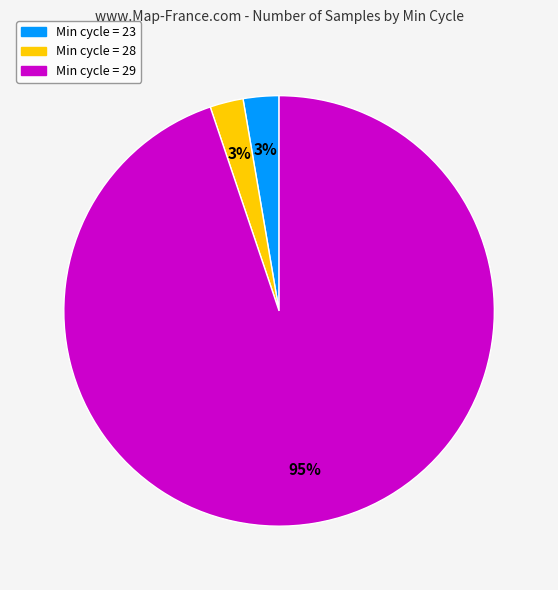

Which has a higher value, Min cycle = 28 or Min cycle = 29?

Min cycle = 29